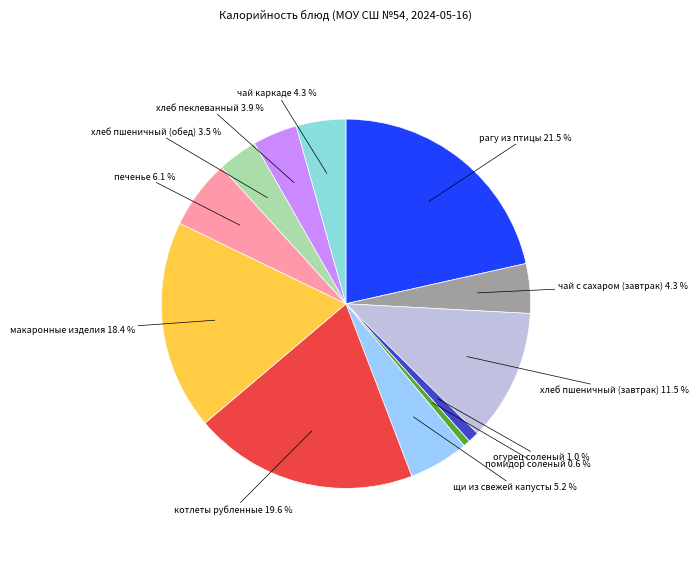

Does any single category account for the majority?

No